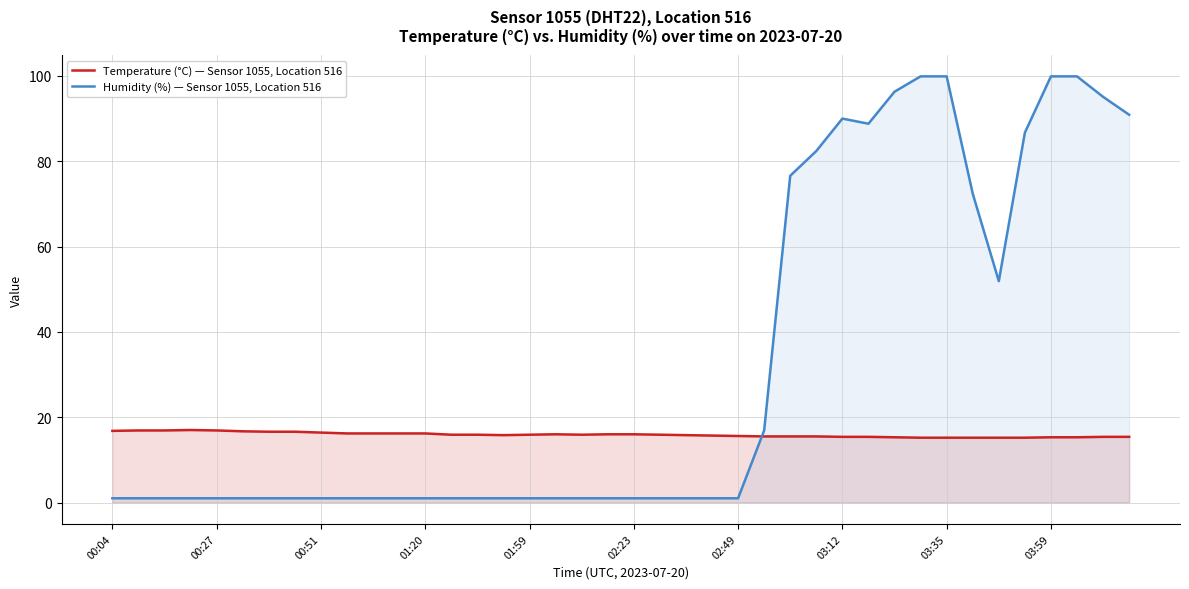

In Temperature (°C) — Sensor 1055, Location 516, how many points are lower than both neighbors (excluding endpoints)?

2